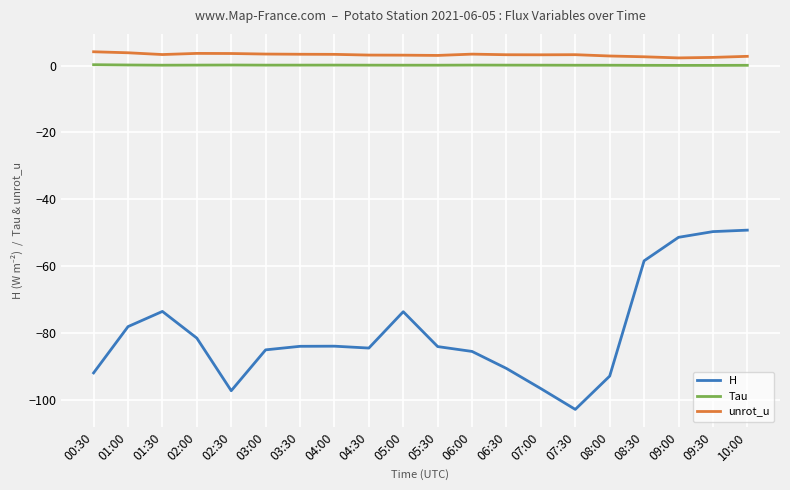

What is the sum of the H values at 01:30 and 09:00?

-124.8